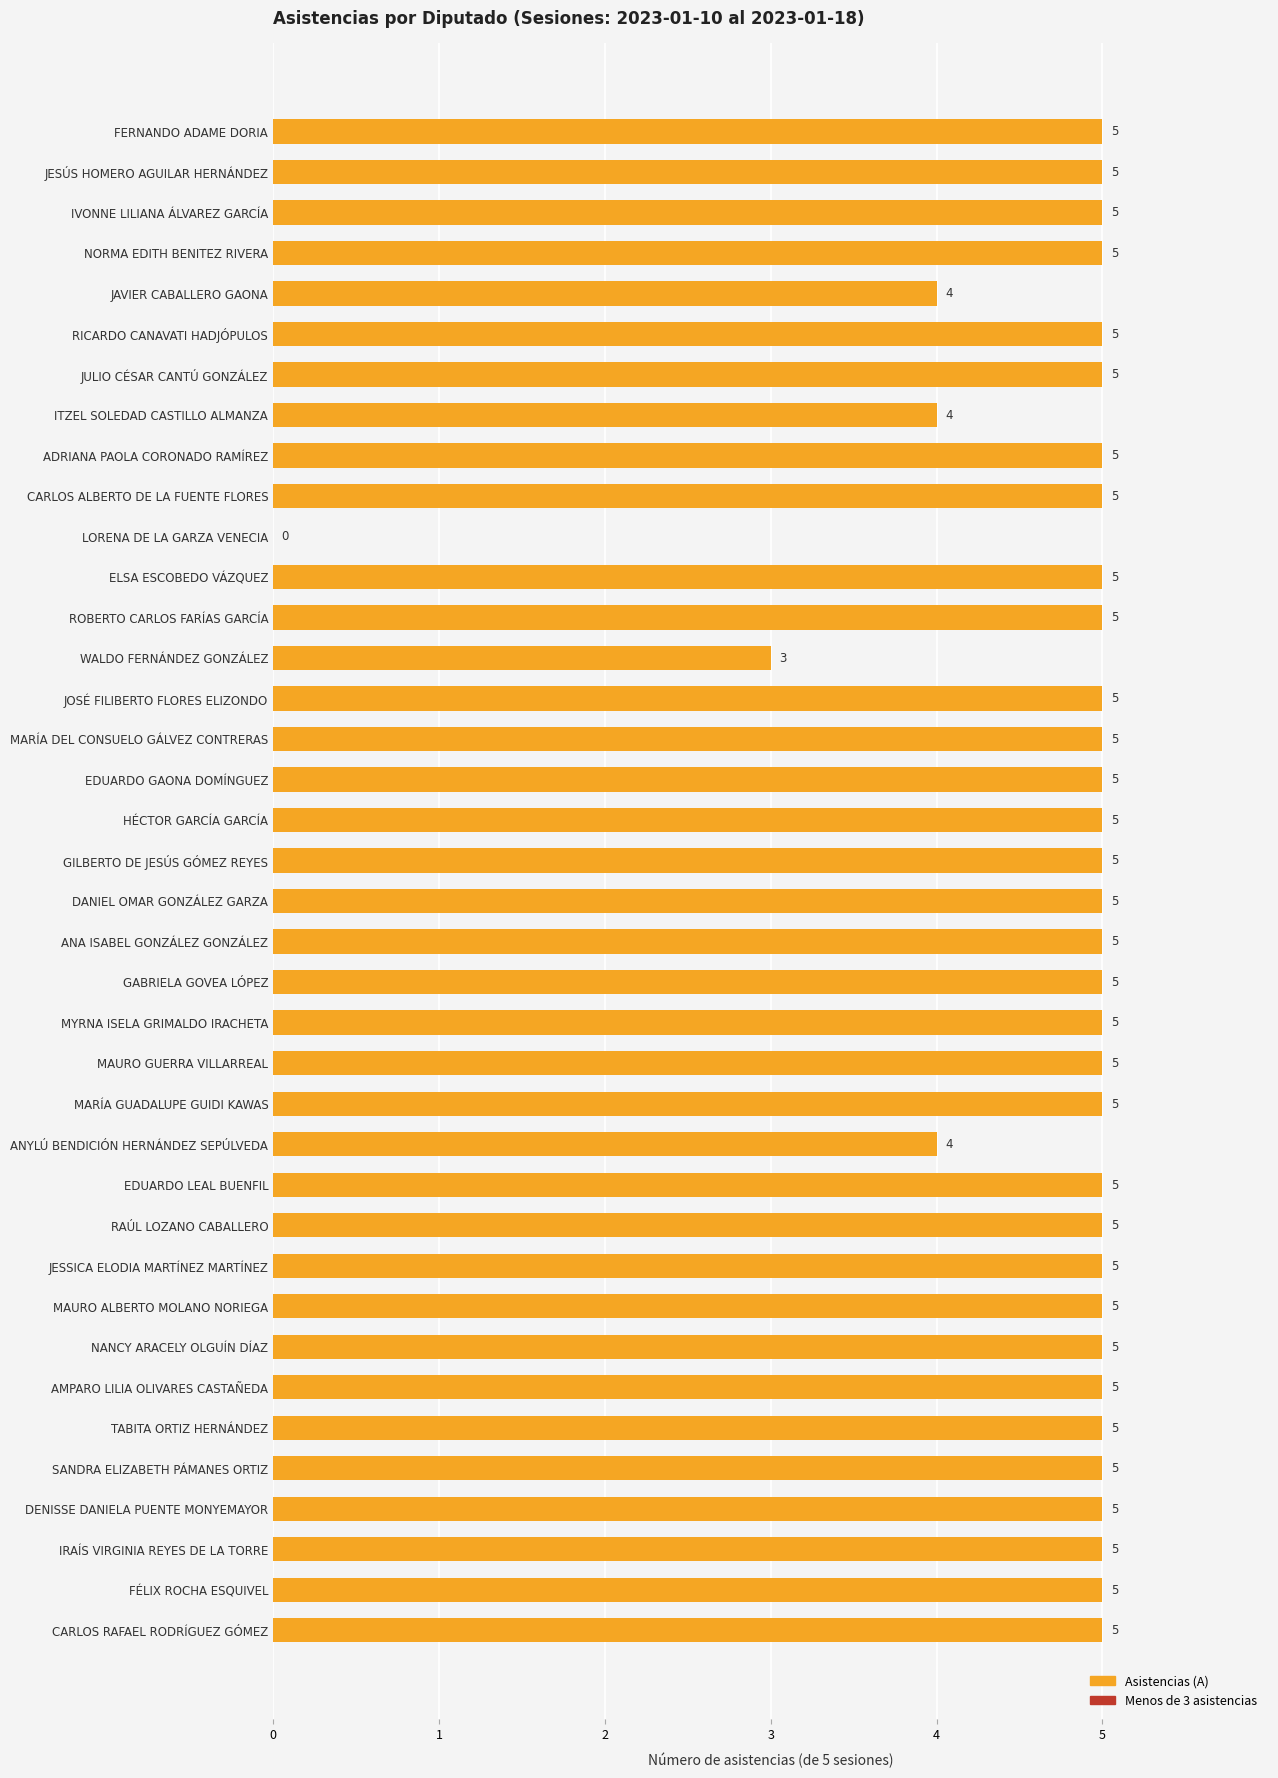

Reading top to bottom, transcribe all the data shown in this chart.

FERNANDO ADAME DORIA=5	JESÚS HOMERO AGUILAR HERNÁNDEZ=5	IVONNE LILIANA ÁLVAREZ GARCÍA=5	NORMA EDITH BENITEZ RIVERA=5	JAVIER CABALLERO GAONA=4	RICARDO CANAVATI HADJÓPULOS=5	JULIO CÉSAR CANTÚ GONZÁLEZ=5	ITZEL SOLEDAD CASTILLO ALMANZA=4	ADRIANA PAOLA CORONADO RAMÍREZ=5	CARLOS ALBERTO DE LA FUENTE FLORES=5	LORENA DE LA GARZA VENECIA=0	ELSA ESCOBEDO VÁZQUEZ=5	ROBERTO CARLOS FARÍAS GARCÍA=5	WALDO FERNÁNDEZ GONZÁLEZ=3	JOSÉ FILIBERTO FLORES ELIZONDO=5	MARÍA DEL CONSUELO GÁLVEZ CONTRERAS=5	EDUARDO GAONA DOMÍNGUEZ=5	HÉCTOR GARCÍA GARCÍA=5	GILBERTO DE JESÚS GÓMEZ REYES=5	DANIEL OMAR GONZÁLEZ GARZA=5	ANA ISABEL GONZÁLEZ GONZÁLEZ=5	GABRIELA GOVEA LÓPEZ=5	MYRNA ISELA GRIMALDO IRACHETA=5	MAURO GUERRA VILLARREAL=5	MARÍA GUADALUPE GUIDI KAWAS=5	ANYLÚ BENDICIÓN HERNÁNDEZ SEPÚLVEDA=4	EDUARDO LEAL BUENFIL=5	RAÚL LOZANO CABALLERO=5	JESSICA ELODIA MARTÍNEZ MARTÍNEZ=5	MAURO ALBERTO MOLANO NORIEGA=5	NANCY ARACELY OLGUÍN DÍAZ=5	AMPARO LILIA OLIVARES CASTAÑEDA=5	TABITA ORTIZ HERNÁNDEZ=5	SANDRA ELIZABETH PÁMANES ORTIZ=5	DENISSE DANIELA PUENTE MONYEMAYOR=5	IRAÍS VIRGINIA REYES DE LA TORRE=5	FÉLIX ROCHA ESQUIVEL=5	CARLOS RAFAEL RODRÍGUEZ GÓMEZ=5